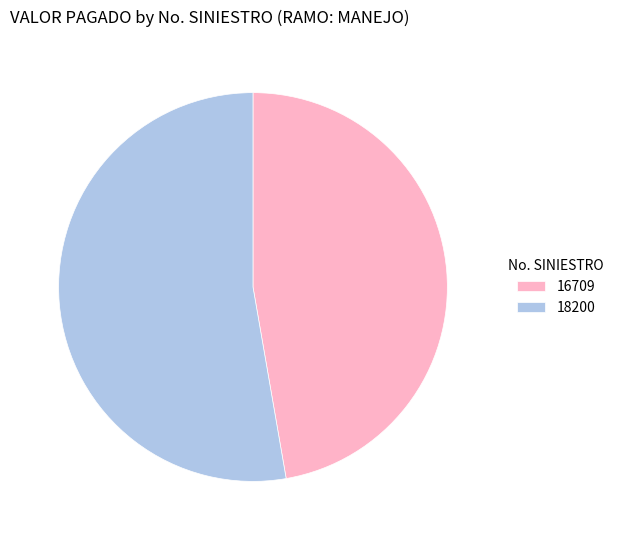

Rank the categories by value from lowest to highest.

16709, 18200